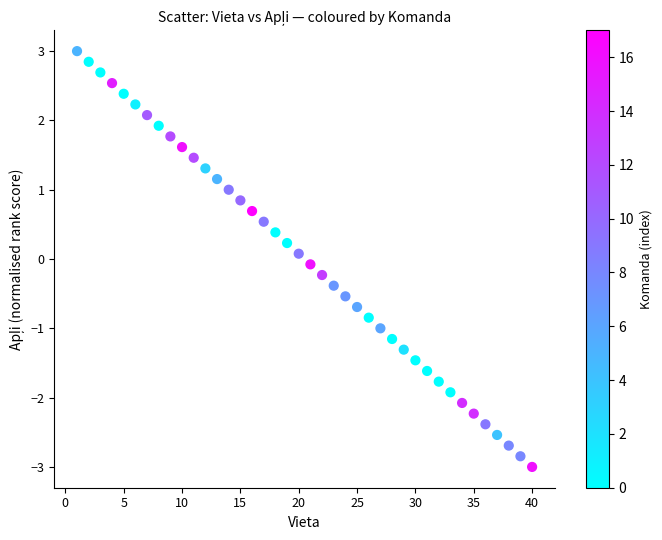

What is the range of X values (max minus min)?

39.0